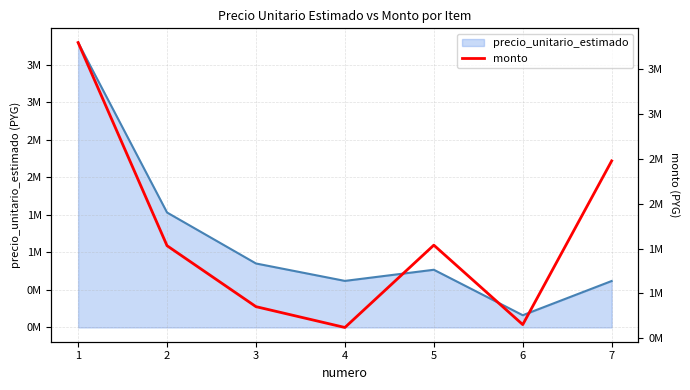

What is the smallest value displayed?

620862